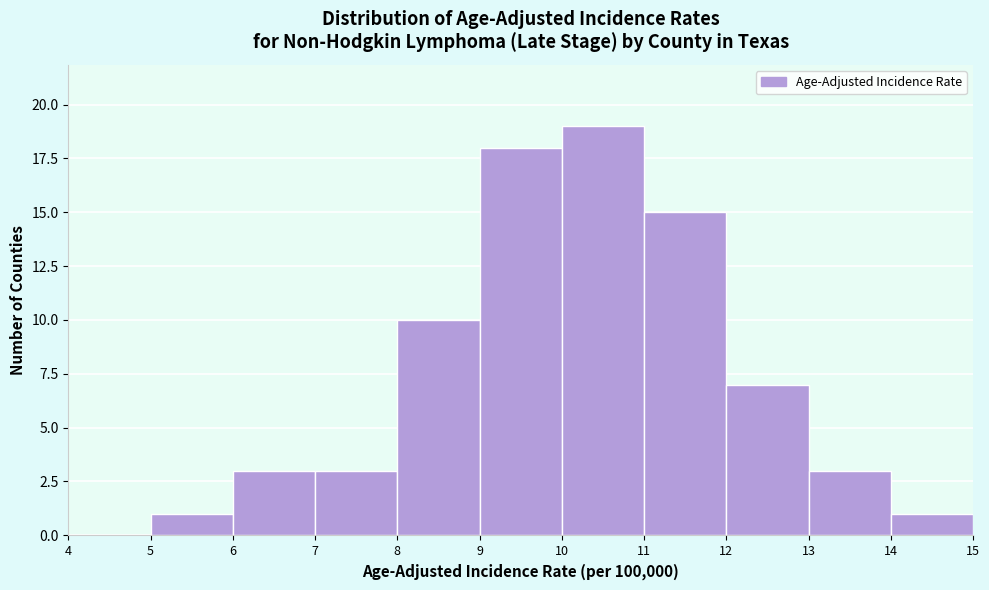

Reading left to right, list every bar in this chart as the range it spans on the x-axis followed by its height. The values are not printed on the chart, so give them approximately, as read against the axis.

4 to 5: 0
5 to 6: 1
6 to 7: 3
7 to 8: 3
8 to 9: 10
9 to 10: 18
10 to 11: 19
11 to 12: 15
12 to 13: 7
13 to 14: 3
14 to 15: 1